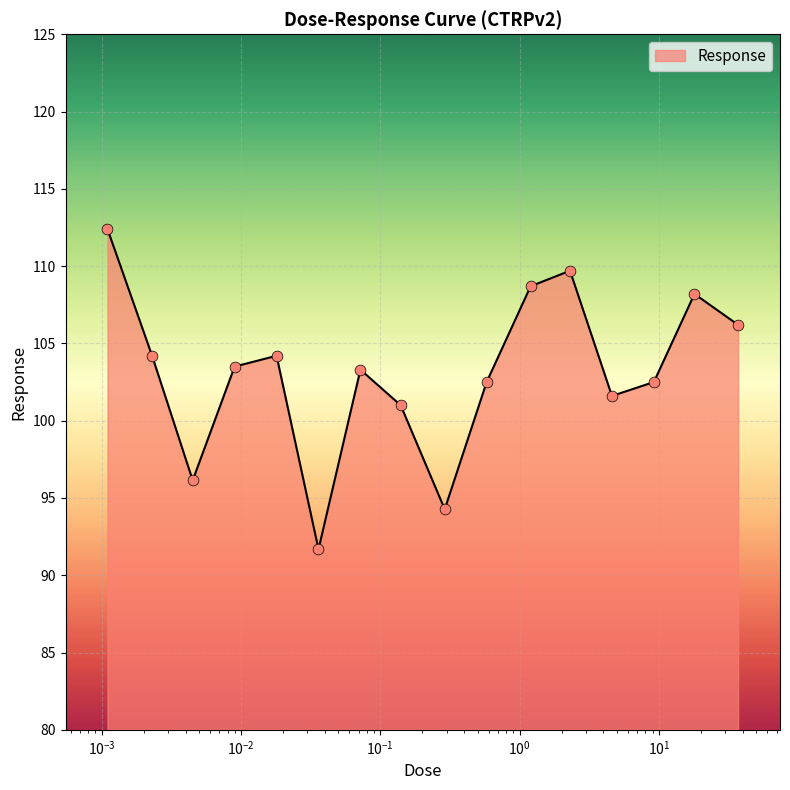

What is the smallest value displayed?

91.7